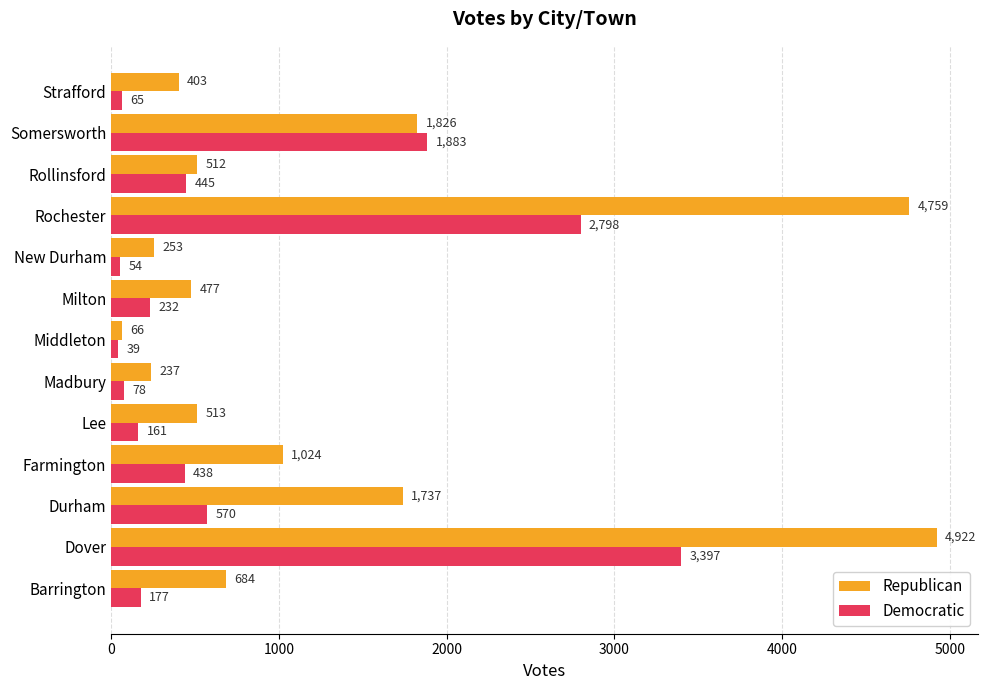

What is the sum of the Republican values at Rollinsford and Durham?

2249